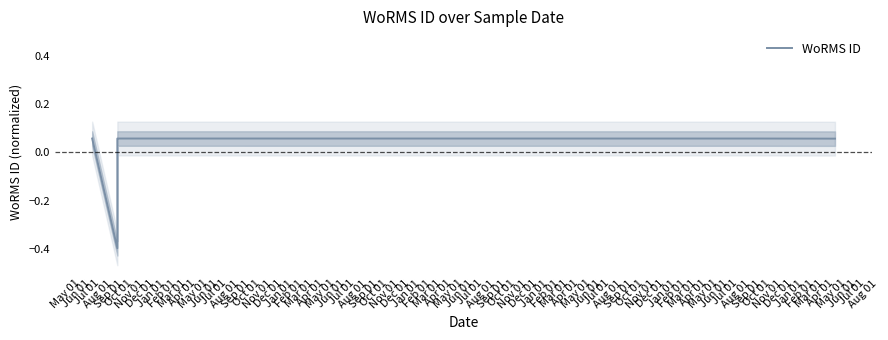

How many interior local valleys (lower than both neighbors) does the data have?

1